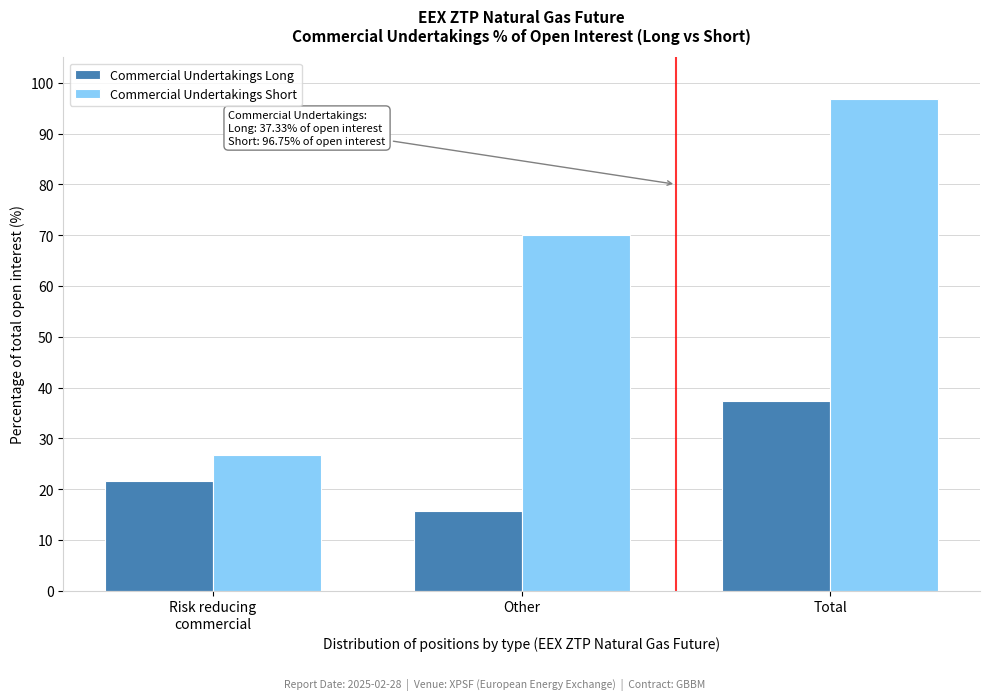

Reading left to right, list all the values displayed in this chart.

Commercial Undertakings Long: 21.6	15.7	37.3
Commercial Undertakings Short: 26.7	70.0	96.8